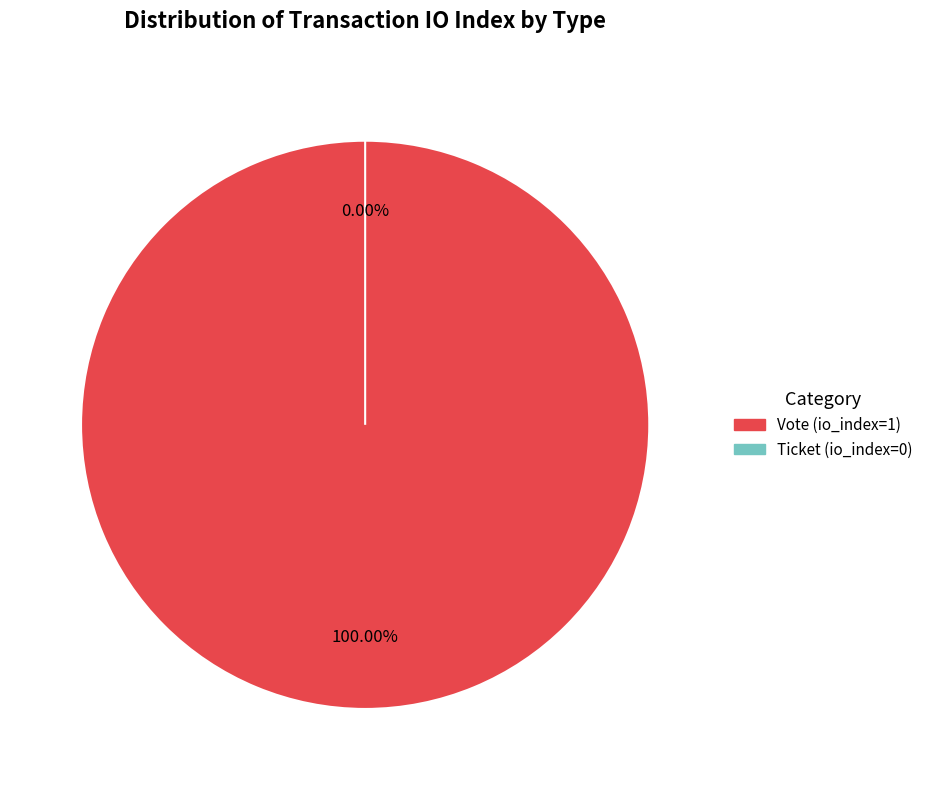

To the nearest percent, what is the difference between the Vote (io_index=1) and Ticket (io_index=0) slice percentages?

100%